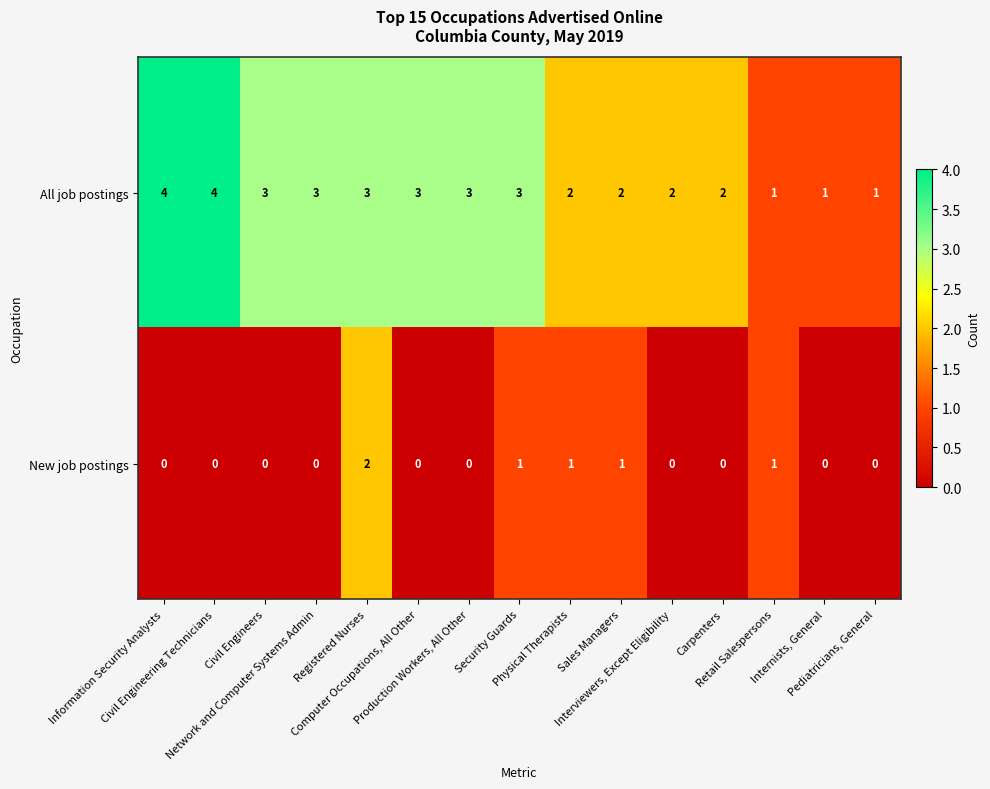

Which series has the widest spread of values?

All job postings